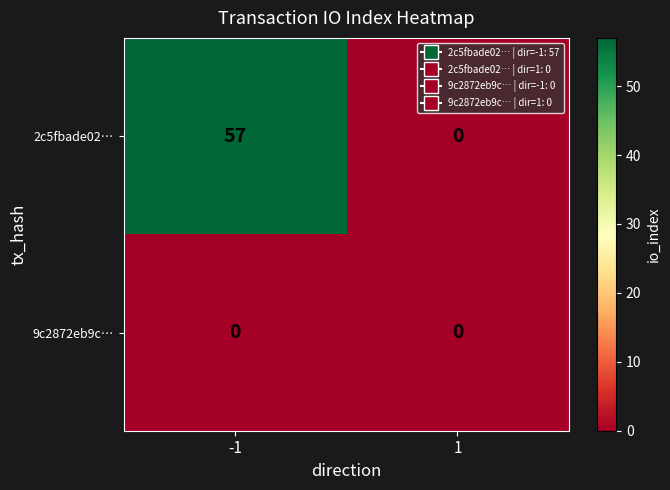

The value of 2c5fbade02… at 1 is -28. True or false?

False